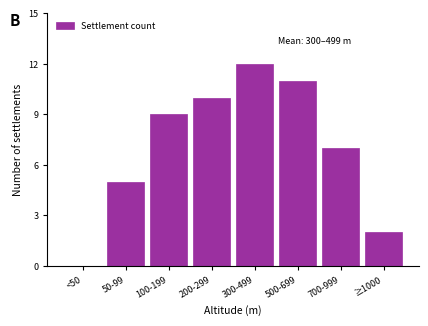

Reading left to right, list all the values displayed in this chart.

<50=0	50-99=5	100-199=9	200-299=10	300-499=12	500-699=11	700-999=7	≥1000=2